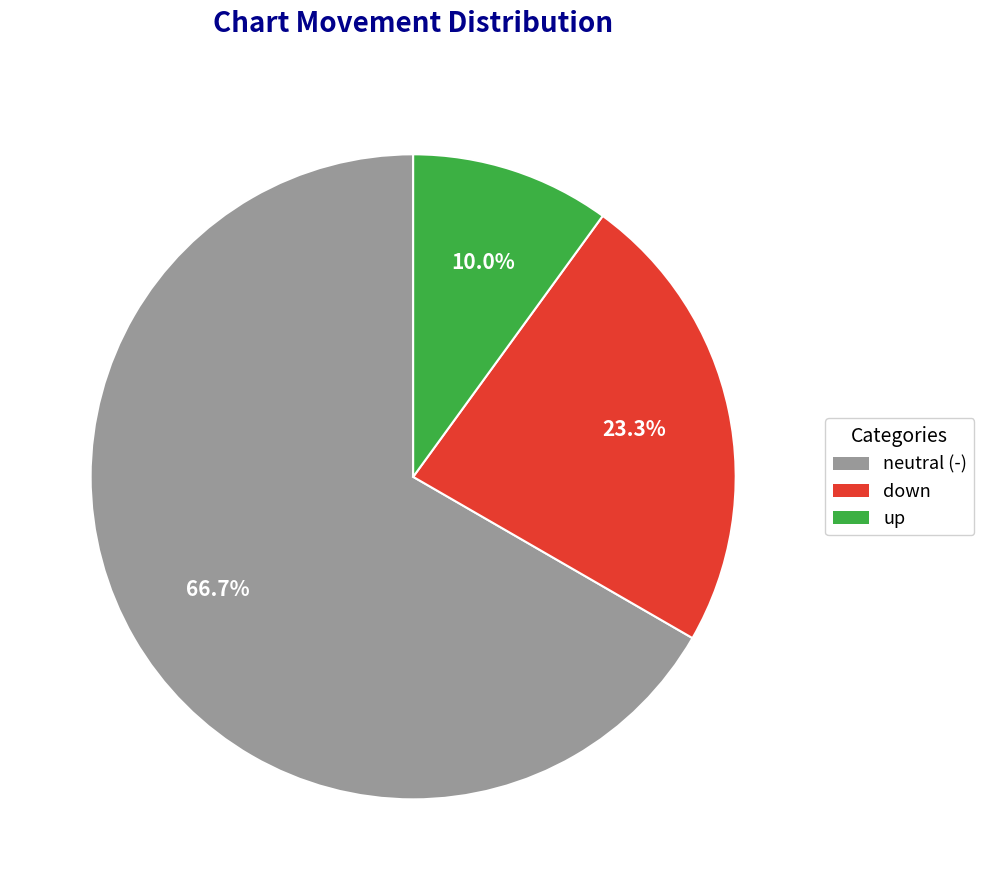

How much of the chart is everything except down?

76.7%